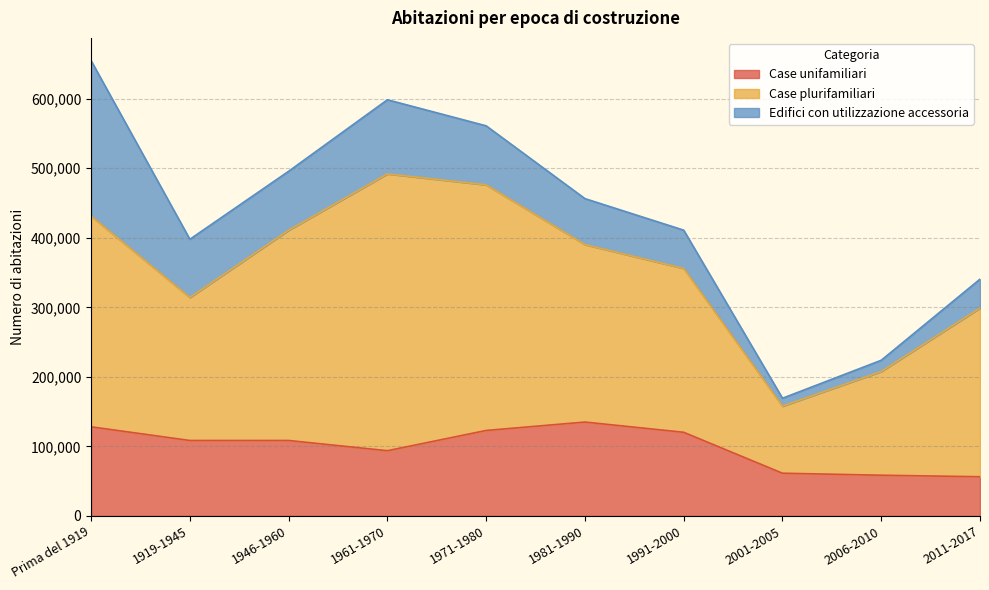

What position from the left is 1946-1960?

3